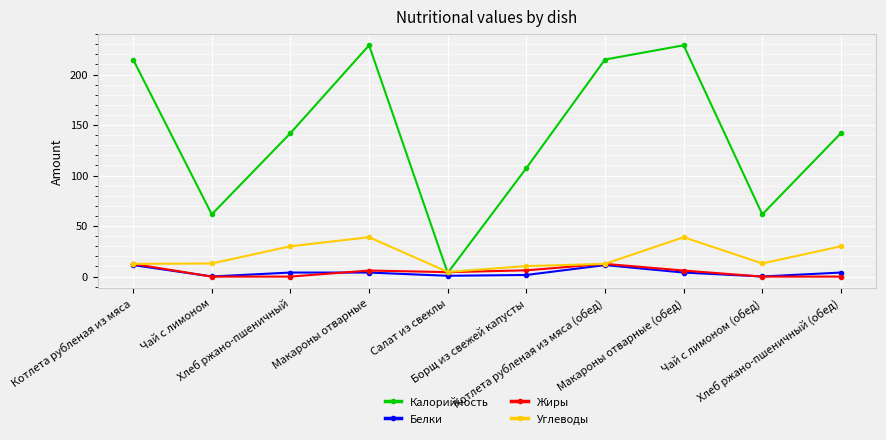

Is it true that Жиры equals 12.6 at Котлета рубленая из мяса?

True